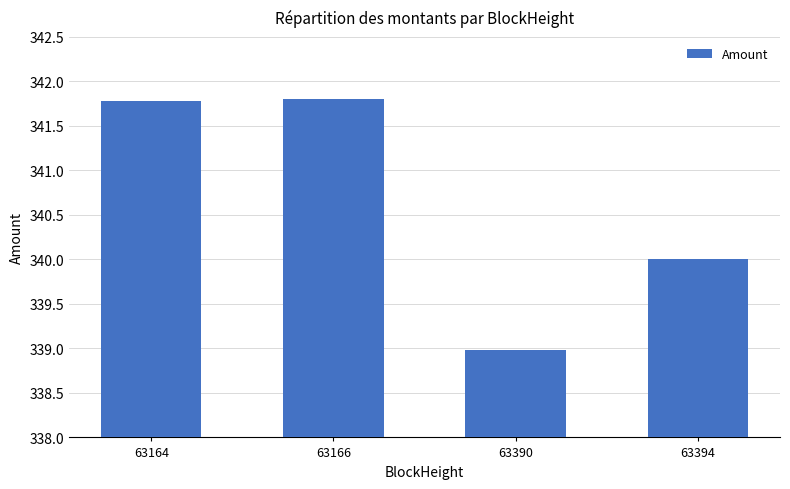

Are the bars horizontal?

No